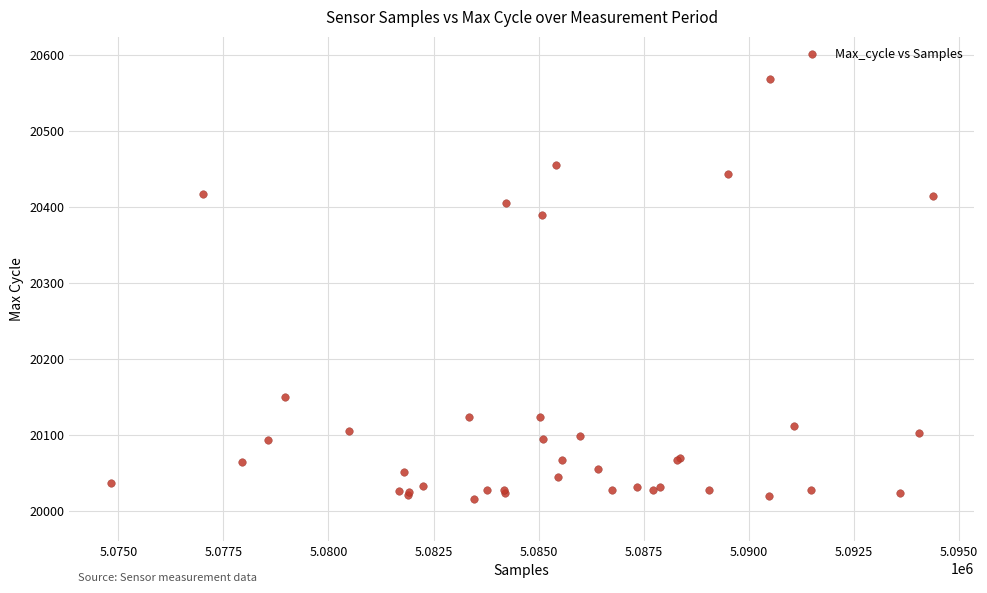

What Y value in the scatter plot is closest to 20292?

20390